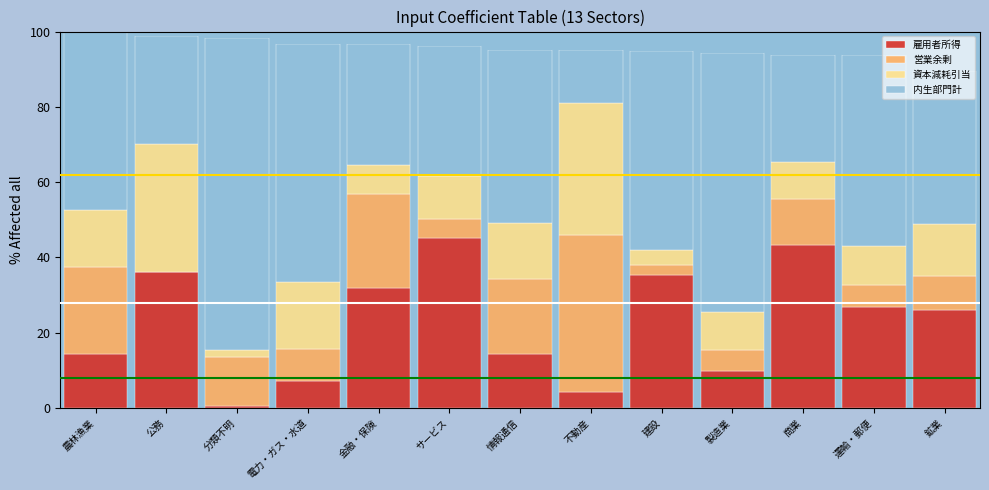

True or false: 雇用者所得 has a value of 5.6 at 農林漁業.

False